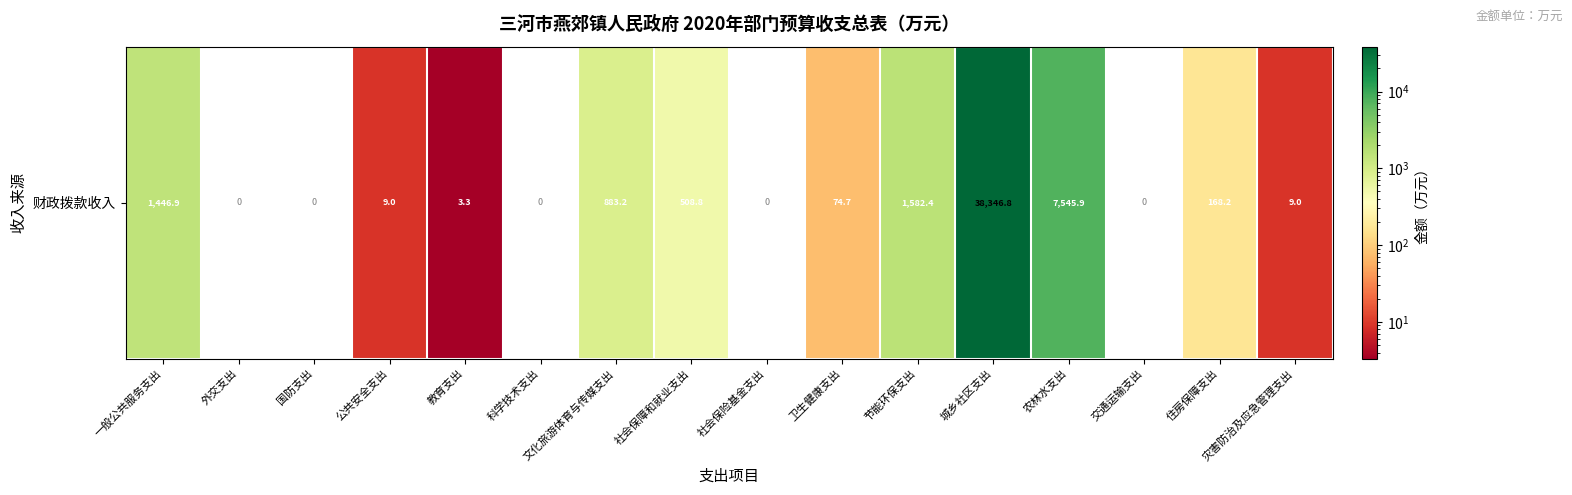

True or false: the data shows 2.0 at 教育支出.

False